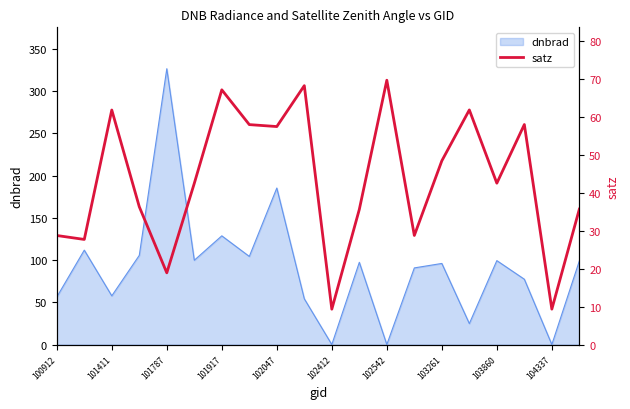

At which label is dnbrad closest to 163?

102047